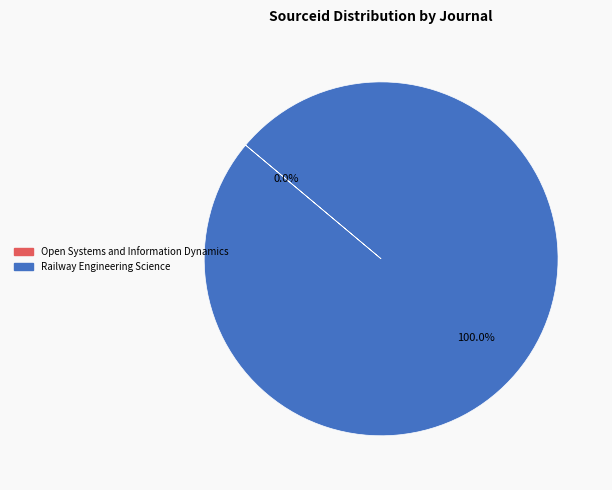

What is the majority slice?

Railway Engineering Science